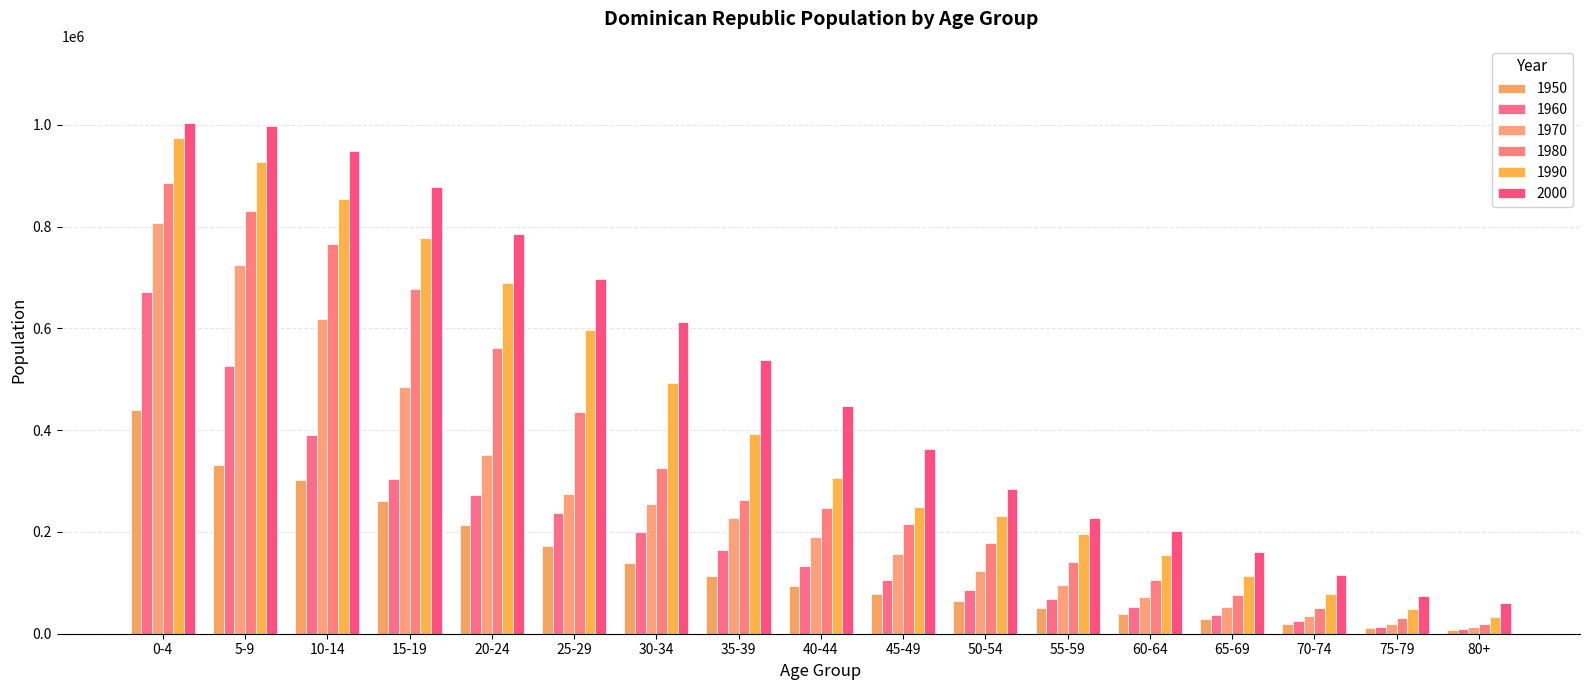

Reading right to left, extract all data points from this chart.

1950: 80+=7168	75-79=10374	70-74=18677	65-69=28684	60-64=39647	55-59=51272	50-54=63796	45-49=77928	40-44=94314	35-39=114197	30-34=139658	25-29=172343	20-24=212982	15-19=260742	10-14=302273	5-9=331152	0-4=439444
1960: 80+=8491	75-79=13803	70-74=24677	65-69=37665	60-64=52048	55-59=67840	50-54=85325	45-49=106476	40-44=132368	35-39=164070	30-34=199651	25-29=237646	20-24=272231	15-19=303761	10-14=391006	5-9=525701	0-4=671041
1970: 80+=12560	75-79=19991	70-74=34793	65-69=52649	60-64=72627	55-59=95809	50-54=123231	45-49=155756	40-44=190657	35-39=226759	30-34=255413	25-29=275273	20-24=352066	15-19=484734	10-14=619217	5-9=724154	0-4=806687
1980: 80+=19039	75-79=30637	70-74=51139	65-69=76396	60-64=105960	55-59=140910	50-54=177647	45-49=216167	40-44=246285	35-39=261912	30-34=325572	25-29=435536	20-24=561485	15-19=678124	10-14=765629	5-9=830751	0-4=884724
1990: 80+=32817	75-79=47631	70-74=77324	65-69=113061	60-64=153843	55-59=196069	50-54=230361	45-49=248239	40-44=305512	35-39=392356	30-34=493087	25-29=596014	20-24=688455	15-19=777856	10-14=854010	5-9=927334	0-4=974624
2000: 80+=61120	75-79=73990	70-74=115495	65-69=161358	60-64=201944	55-59=226785	50-54=284784	45-49=362119	40-44=448033	35-39=538190	30-34=613296	25-29=696745	20-24=785549	15-19=877063	10-14=949092	5-9=997685	0-4=1004554